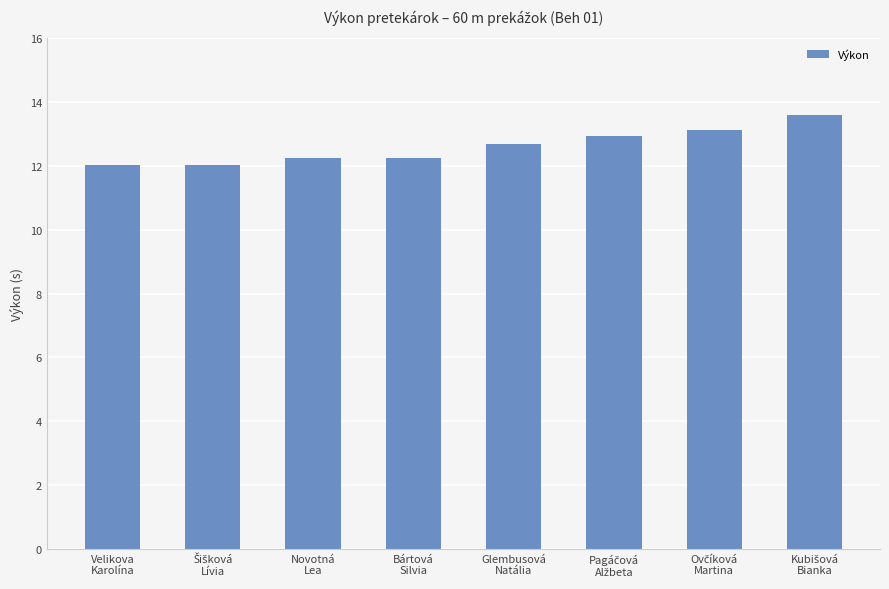

Reading left to right, what are all the values shown in this chart?

12.0	12.0	12.2	12.2	12.7	12.9	13.1	13.6